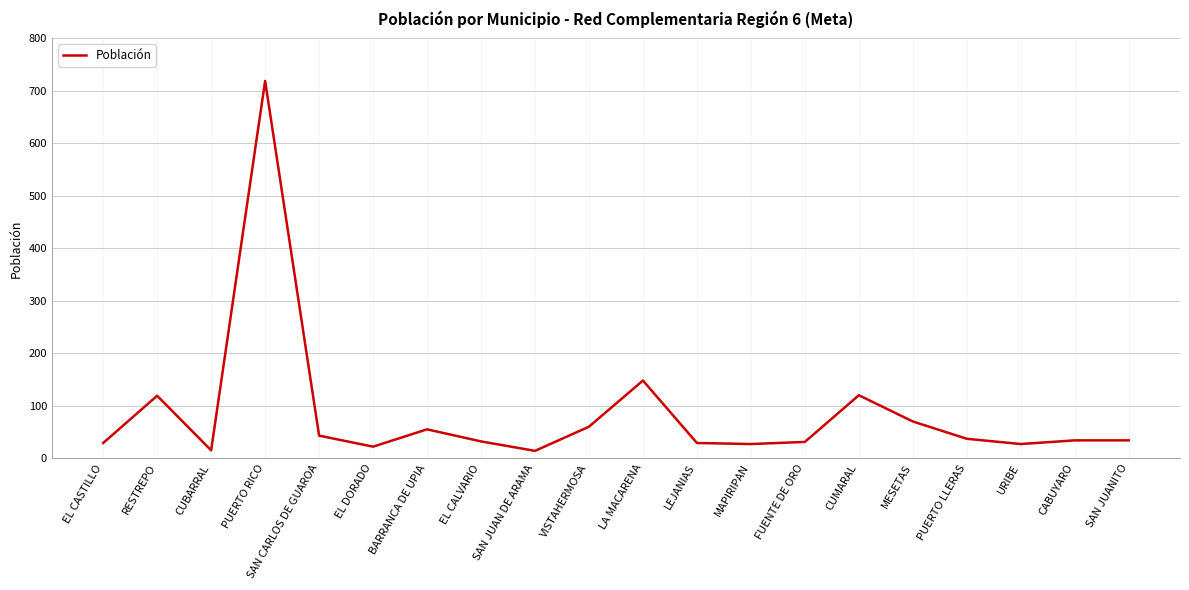

What value does the data have at LEJANIAS, to the nearest 10?

30